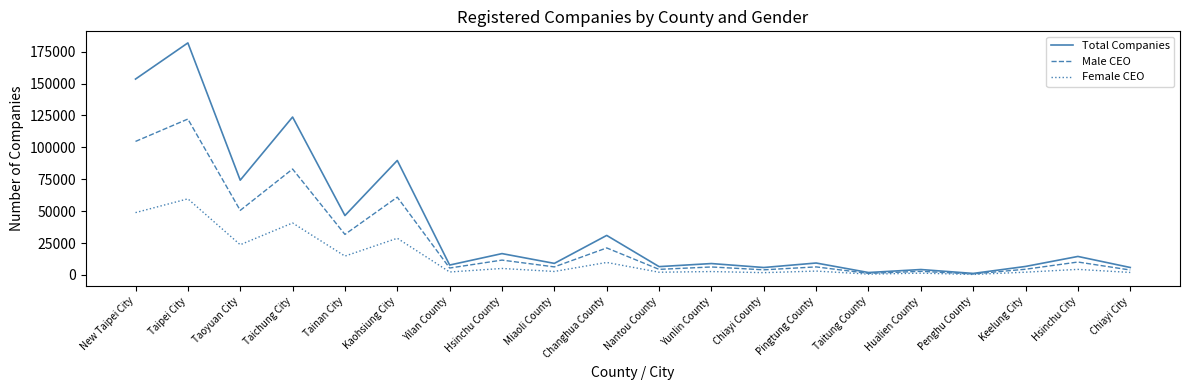

At which category is the sum across all series the highest?

Taipei City